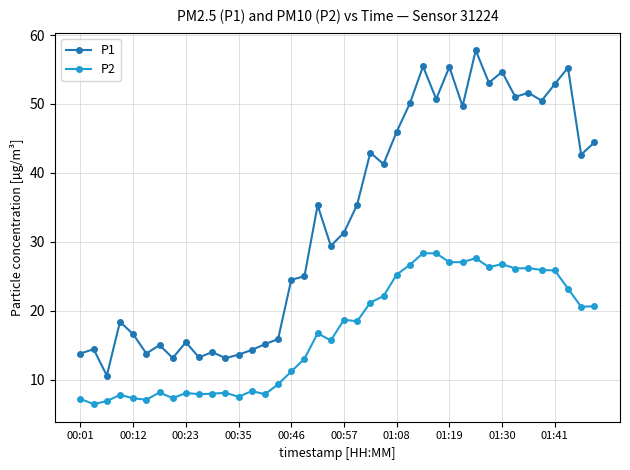

What is the highest value of the P1 series?

57.8